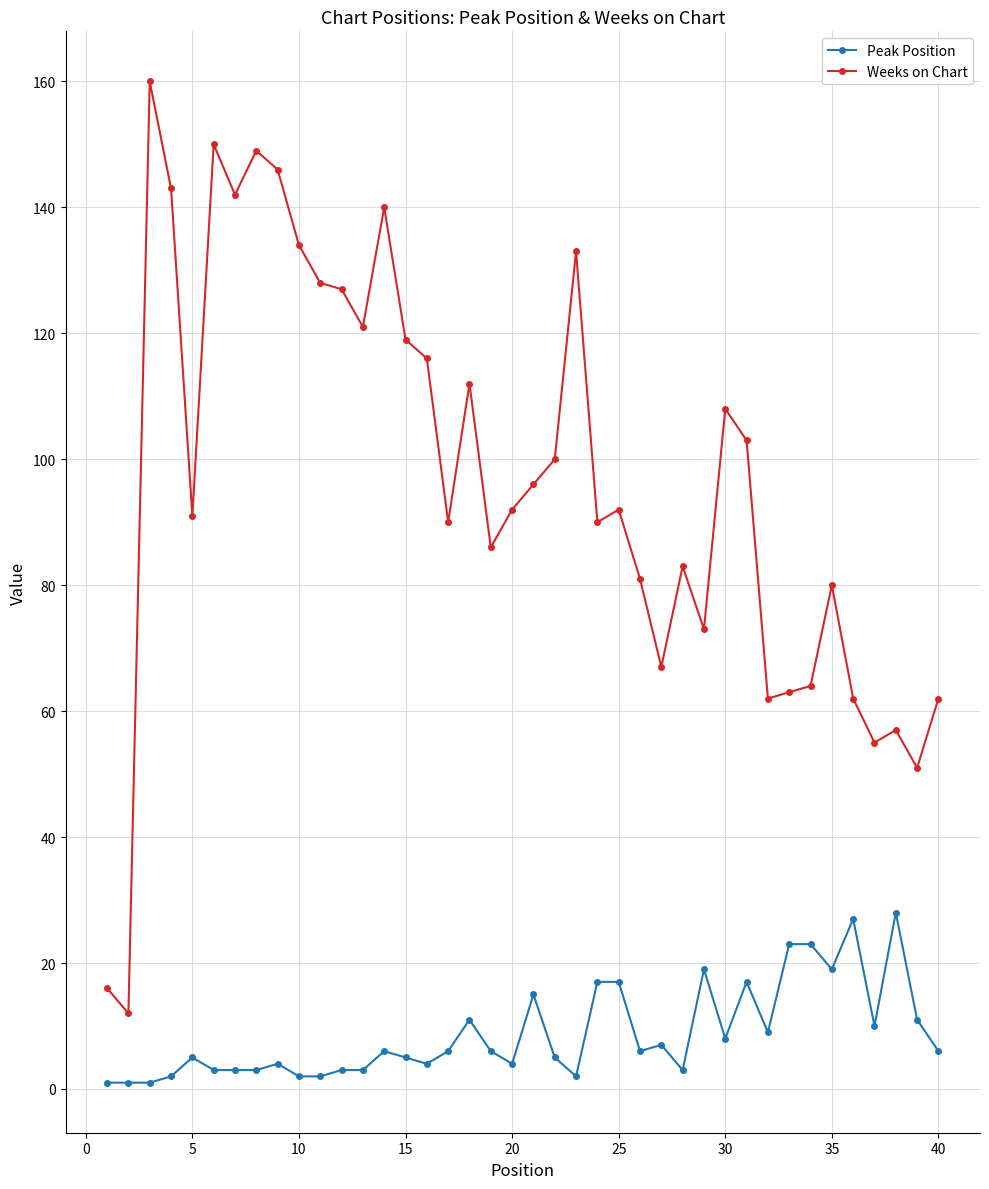

Which series has the widest spread of values?

Weeks on Chart